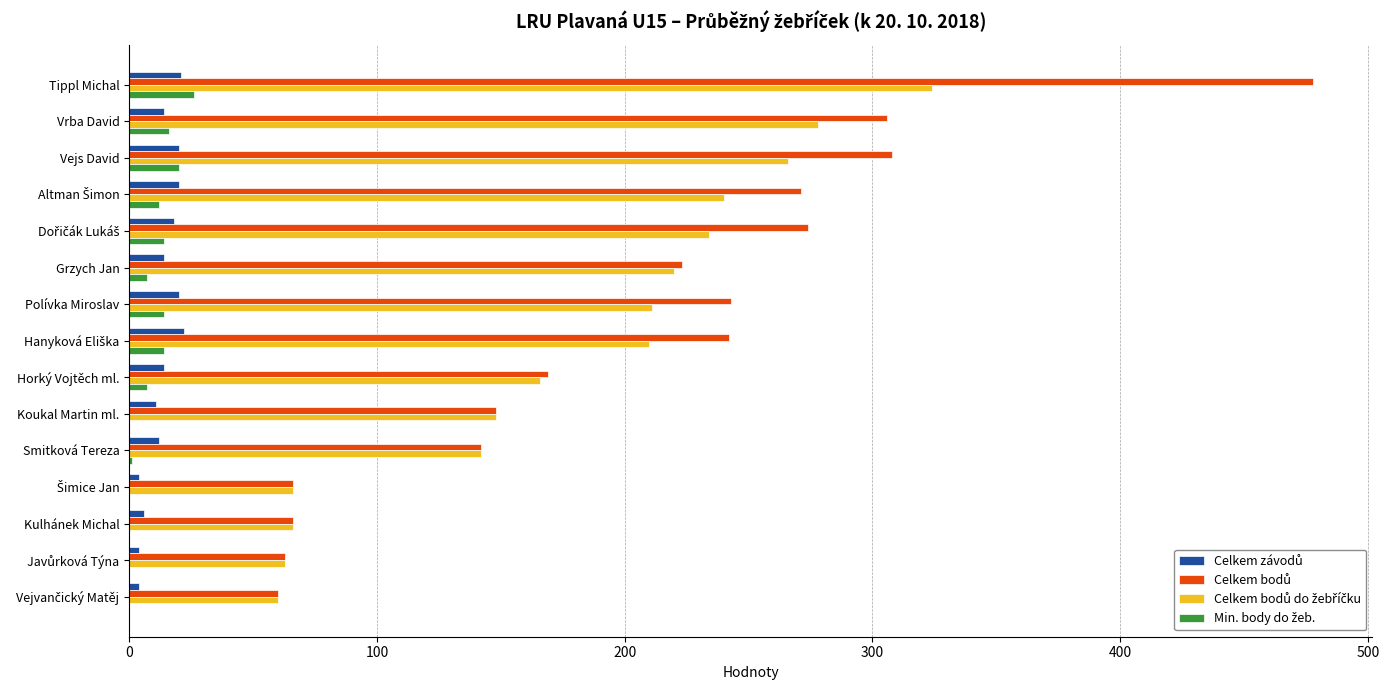

What is the total value across all series at Koukal Martin ml.?

307